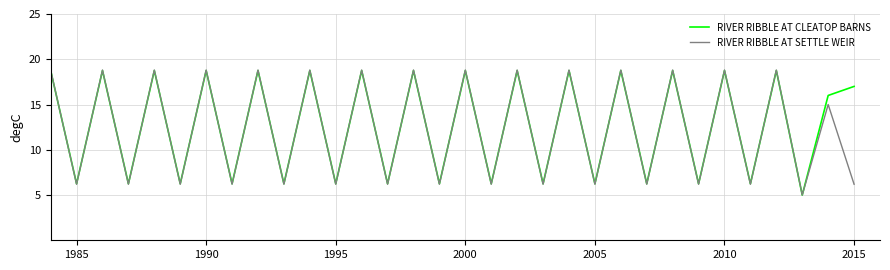

Which series has the largest range (max minus min)?

RIVER RIBBLE AT SETTLE WEIR